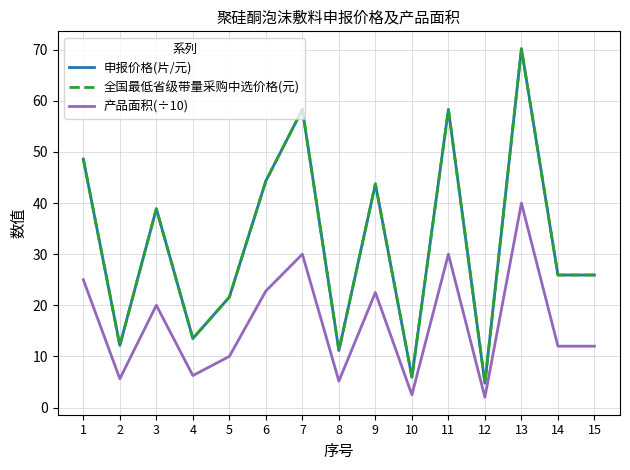

Is this an area chart (filled region under the line)?

No